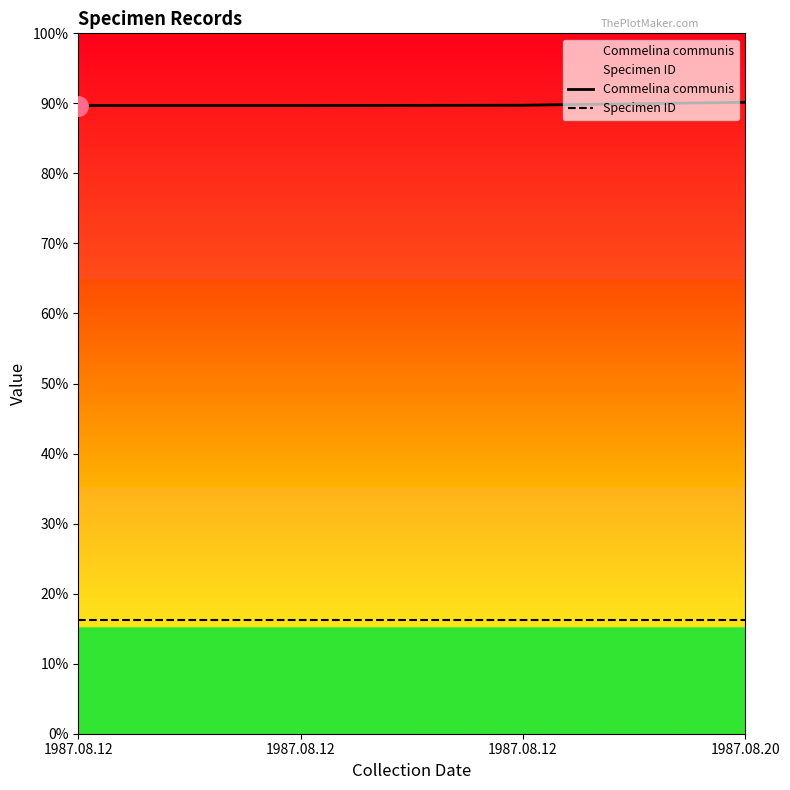

Between 1987.08.12 and 1987.08.20, which series saw the biggest shift?

Commelina communis